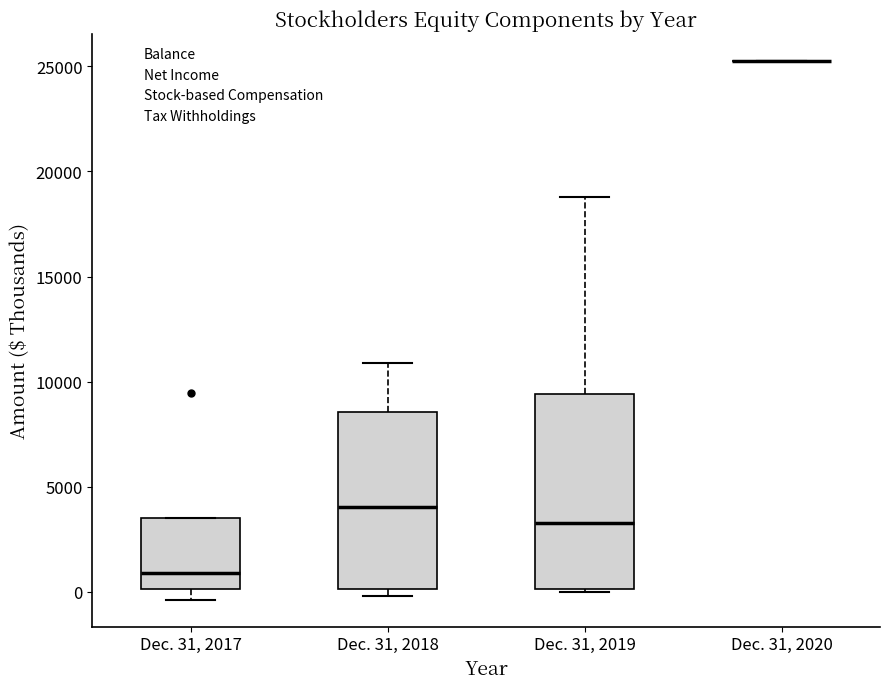

Reading left to right, transcribe this box plot: for each box, give where its median line is, the range the box spans, and where its two whiskers end, as read against the y-axis. The values are not printed on the chart, so give them approximately, as read against the axis.

Dec. 31, 2017: median 1000, box 0 to 3500, whiskers -500 to 3500
Dec. 31, 2018: median 4000, box 0 to 8500, whiskers 0 (just below the box's lower edge) to 11000
Dec. 31, 2019: median 3500, box 0 to 9500, whiskers 0 (just below the box's lower edge) to 19000
Dec. 31, 2020: box collapsed to a line at 25500, whiskers 25500 to 25500